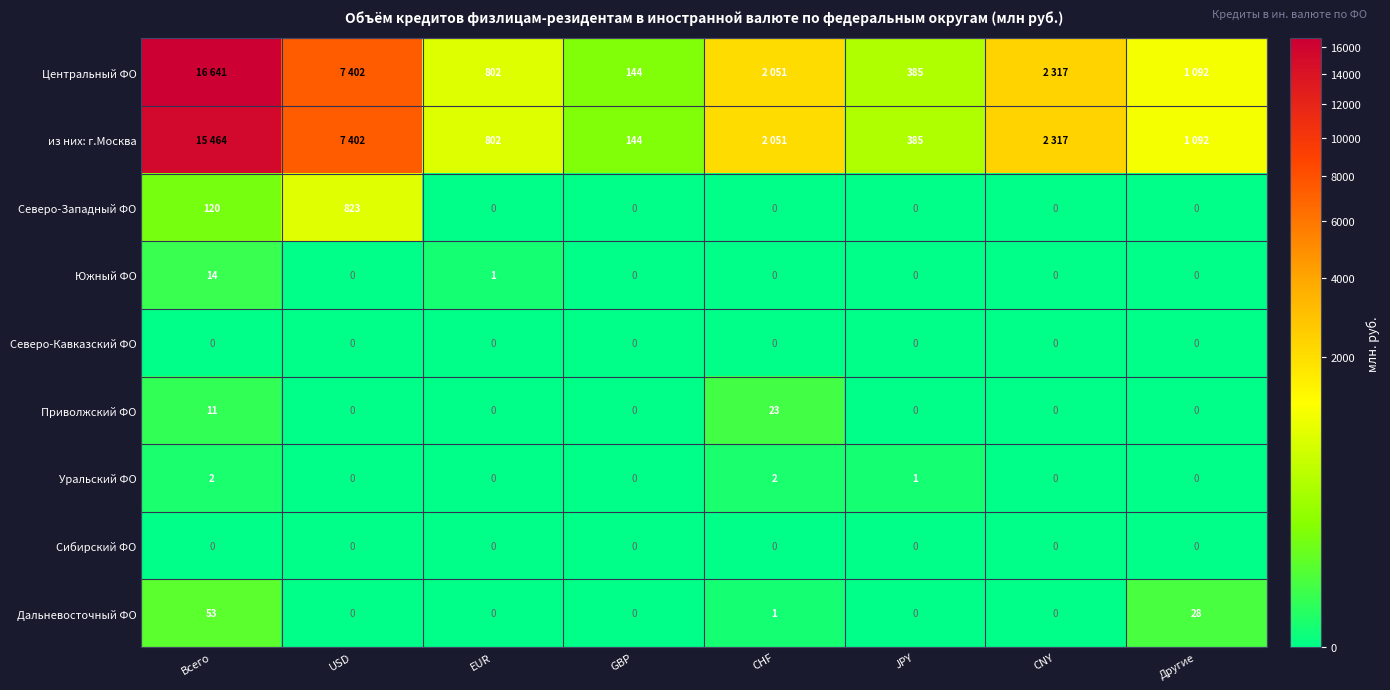

What is the difference between the second highest and second lowest values in the Приволжский ФО series?

11